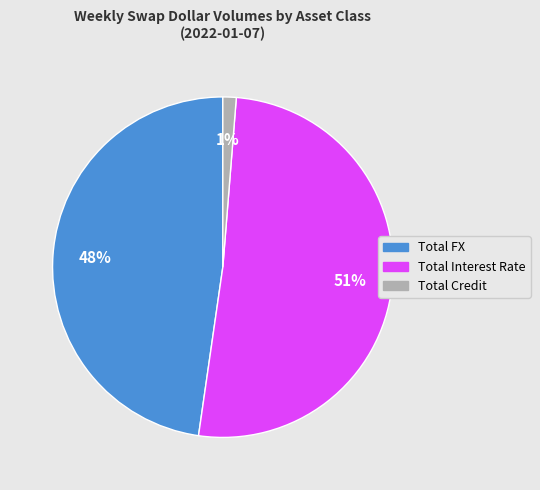

Rank the categories by value from lowest to highest.

Total Credit, Total FX, Total Interest Rate